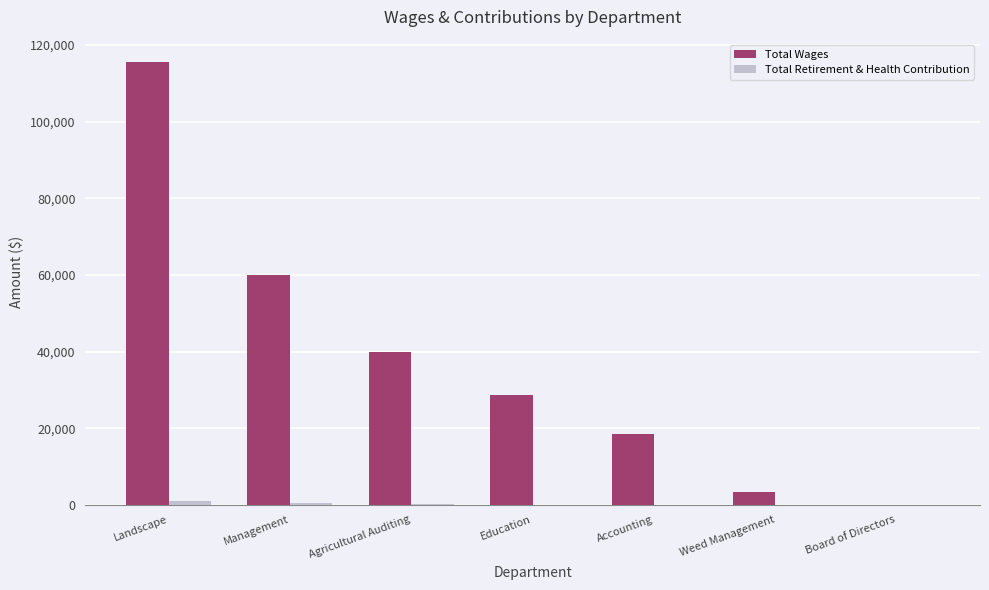

What is the maximum value for Total Wages?

115614